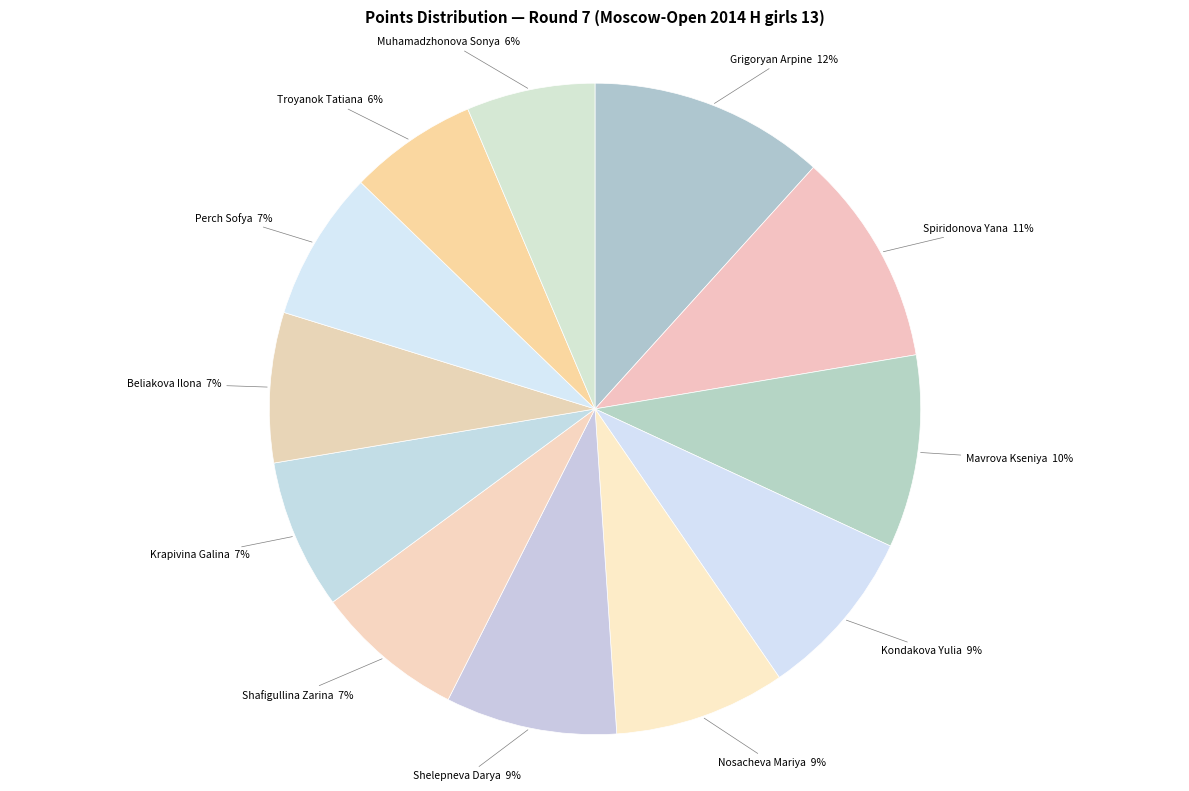

To the nearest percent, what percentage of the pie is Troyanok Tatiana?

6%